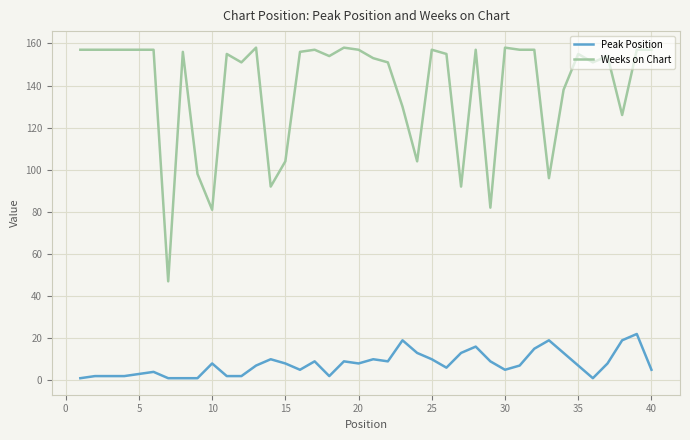

What is the greatest value displayed?

158